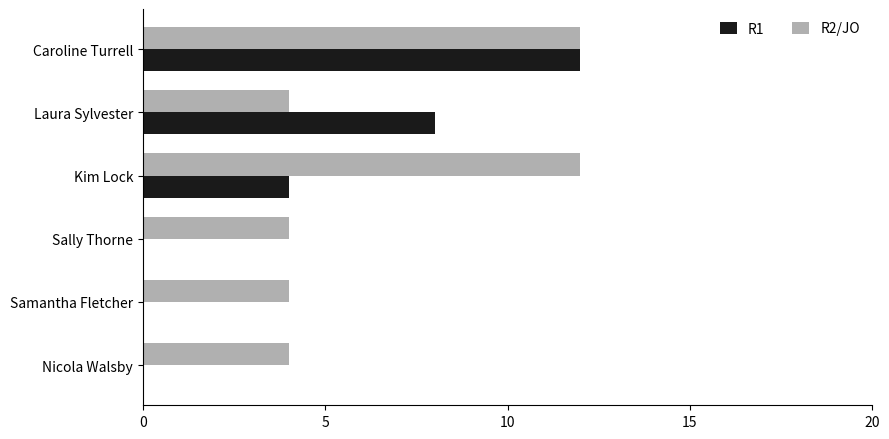

How many distinct data groups are displayed?

2